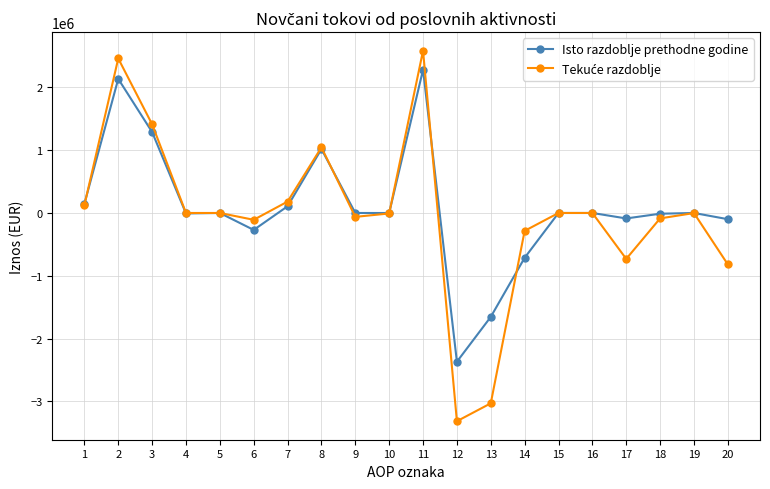

At which label does Isto razdoblje prethodne godine reach its peak?

11